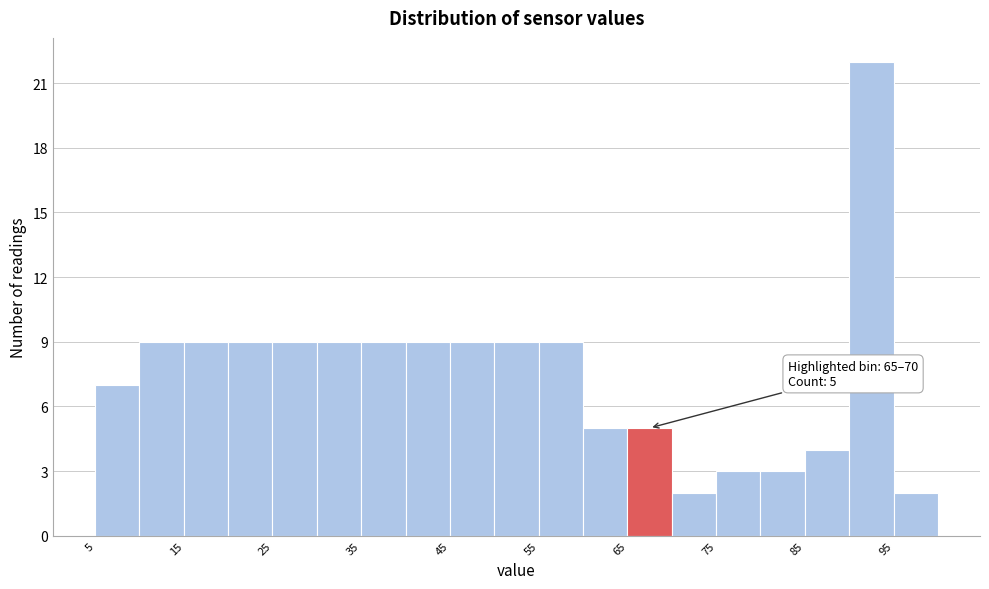

Over which range of the x-axis is the bar tallest?

90 to 95